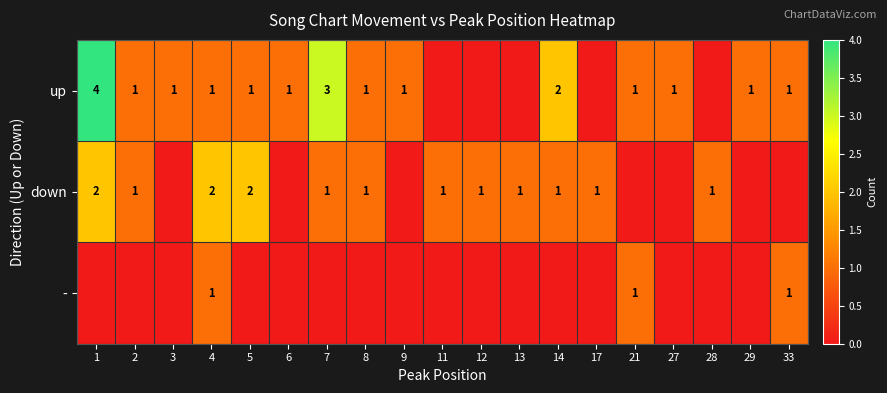

Is it true that down equals 1 at 17?

True